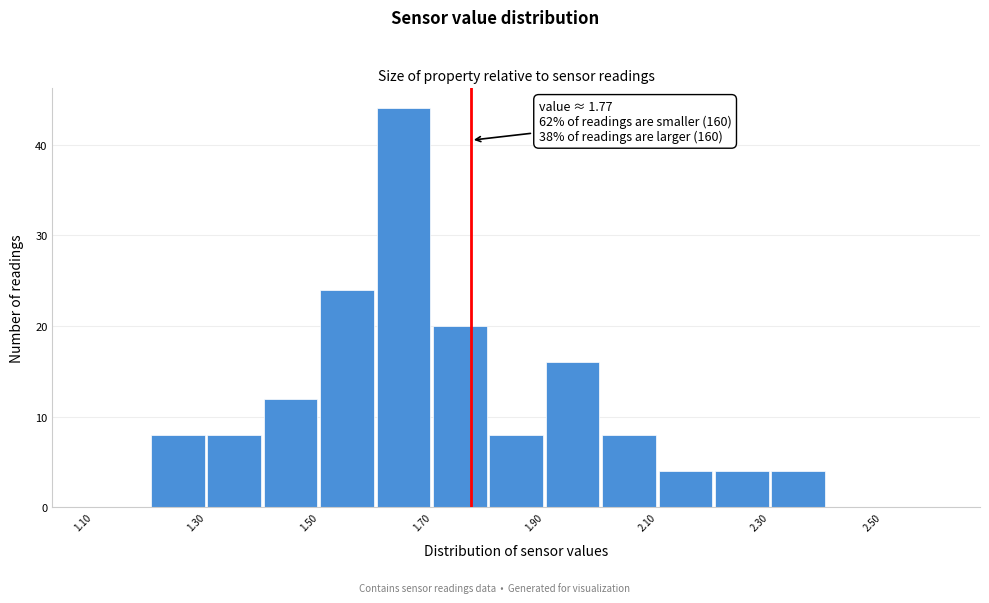

Which range on the x-axis has the tallest bar?

1.6 to 1.7